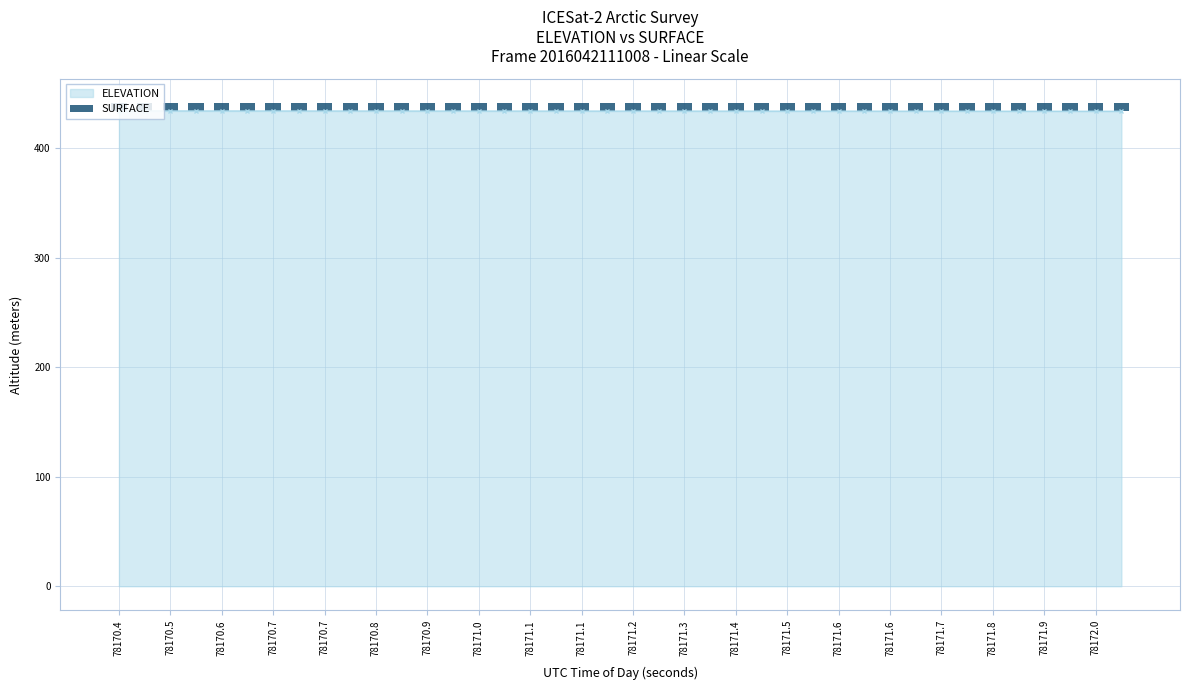

Does the chart contain stacked bars?

No